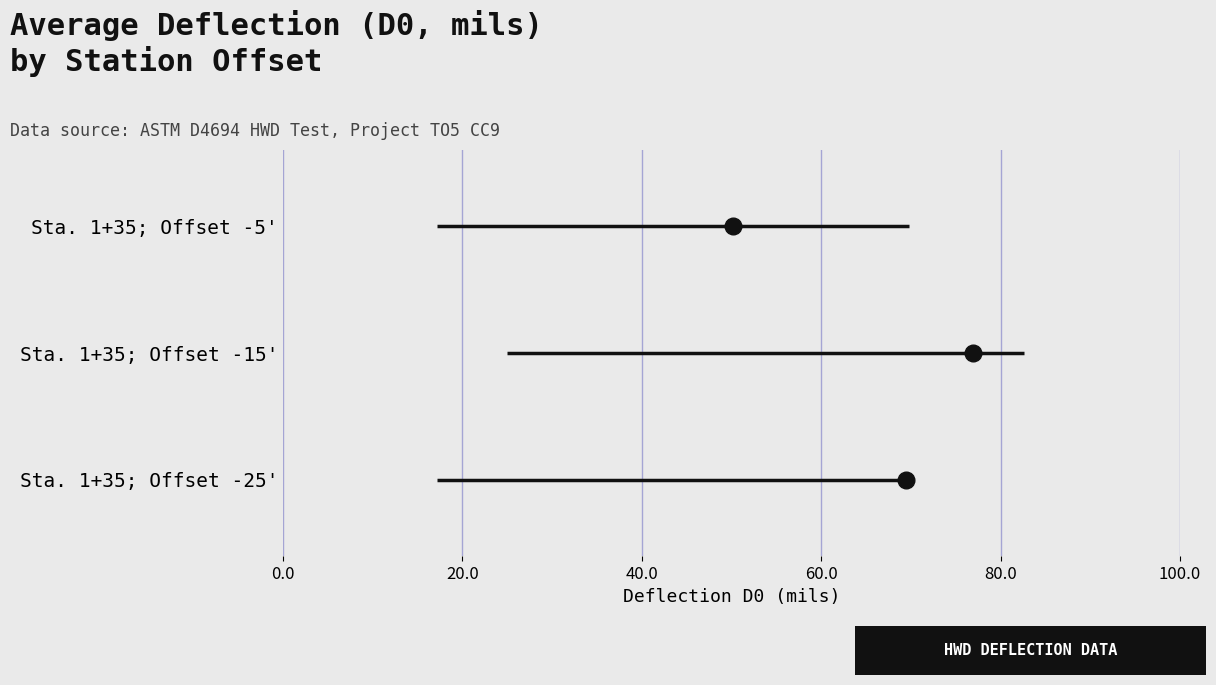

Rank the series at 0.0 from highest to lowest value.

Sta. 1+35; Offset -5', Sta. 1+35; Offset -15', Sta. 1+35; Offset -25'